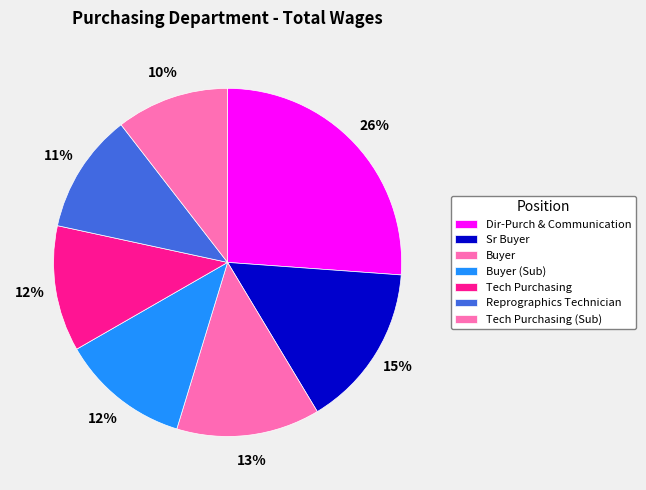

What percentage is the Tech Purchasing (Sub) slice, to the nearest percent?

10%